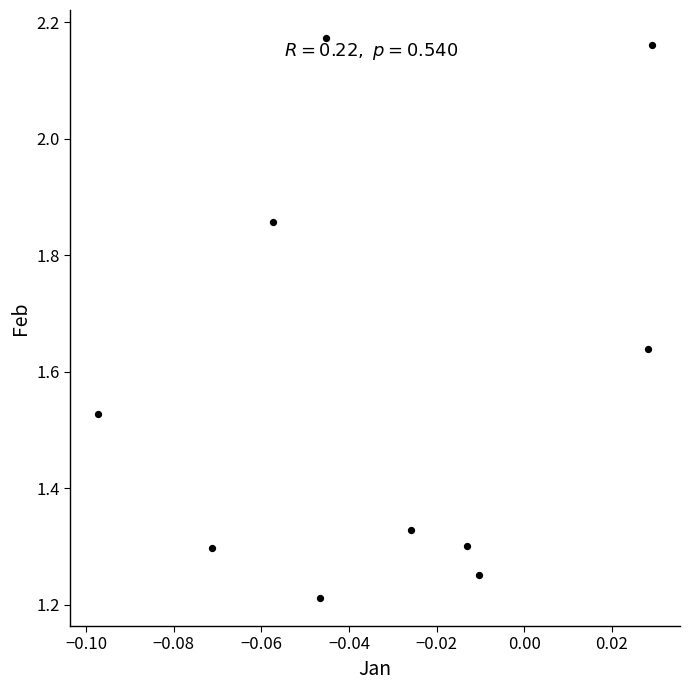

What is the range of Y values (max minus min)?

1.0